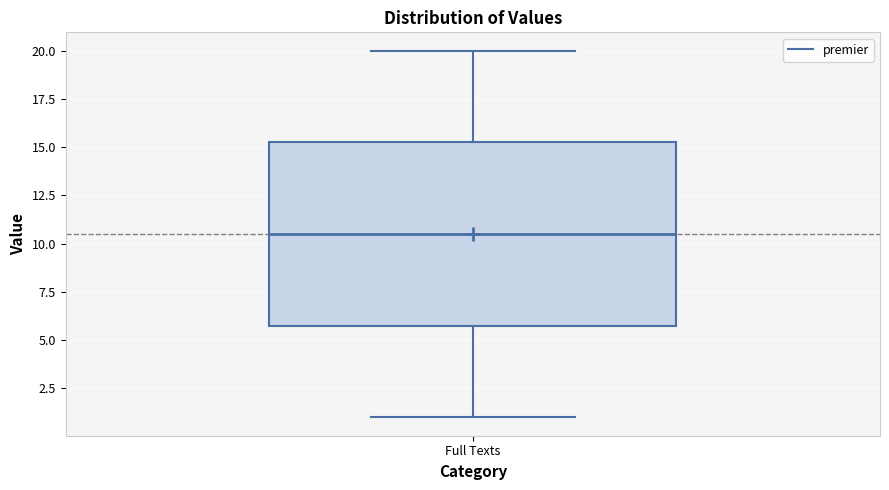

Where does the lower whisker of the box for Full Texts end on the y-axis? The values are not printed on the chart, so give them approximately, as read against the axis.

1.0